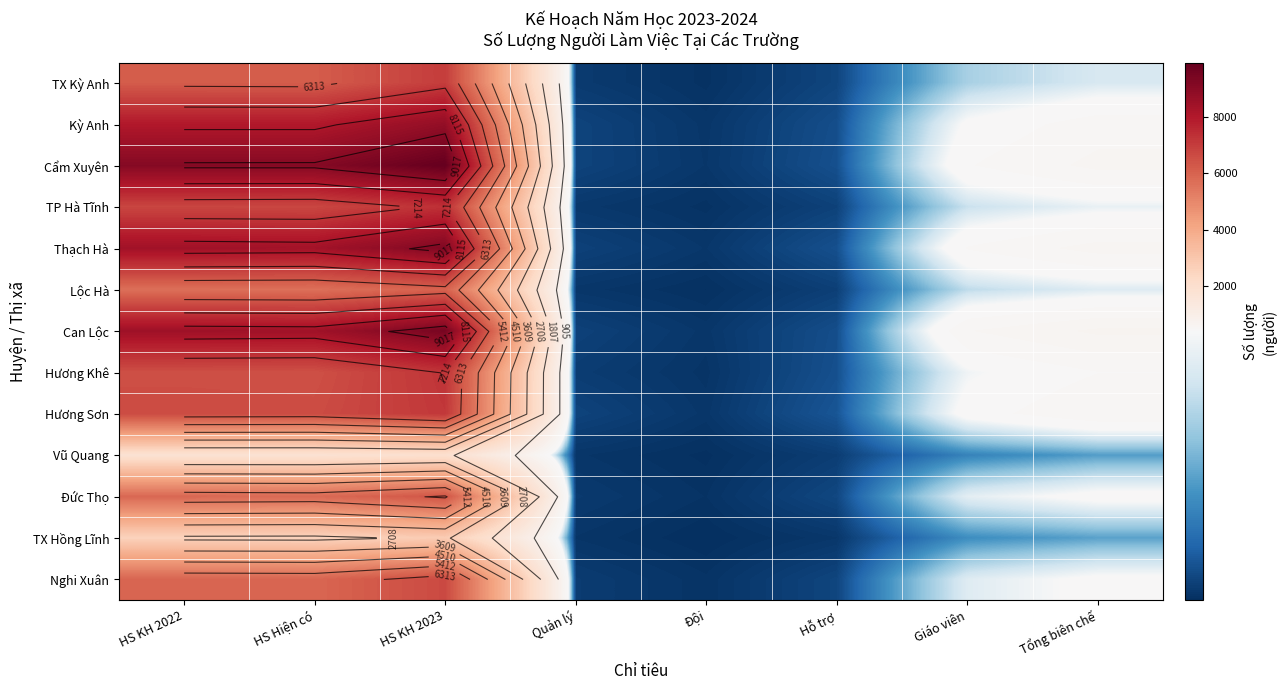

Count the number of categories in the chart.

8